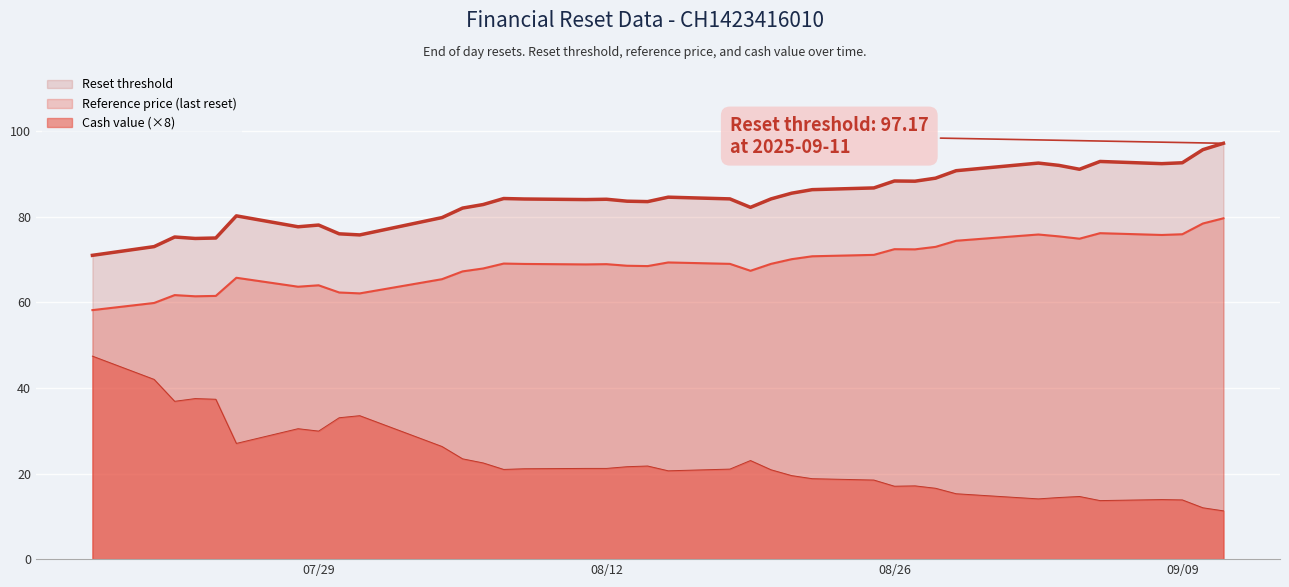

Which category has the lowest value in the Reference price series?

2025-07-18